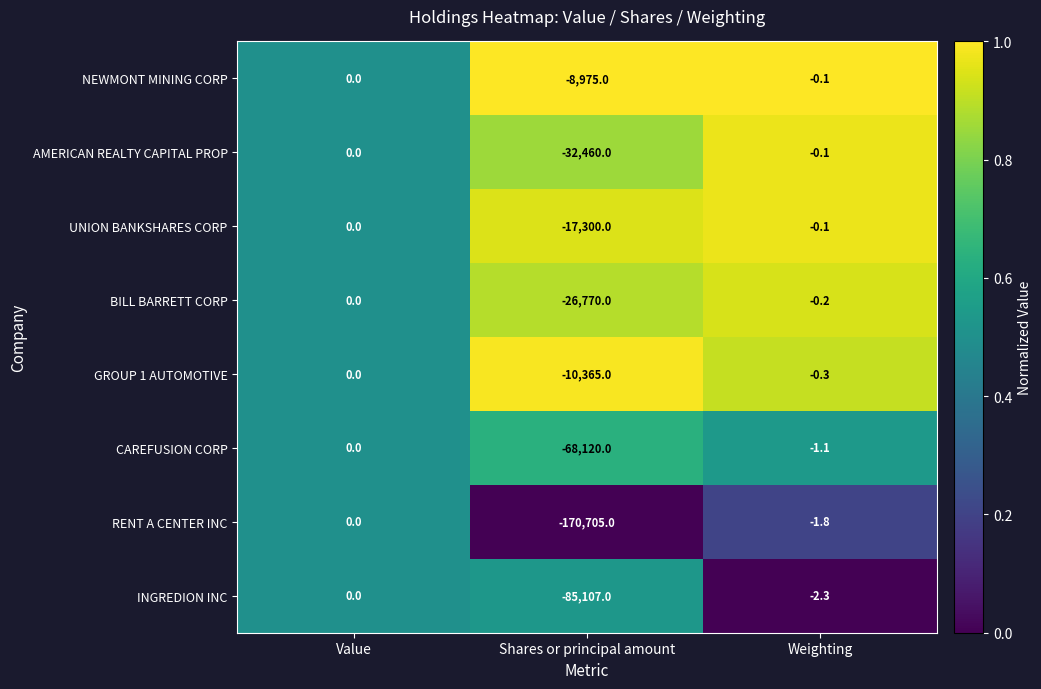

What is the total value across all series at Weighting?

-6.0